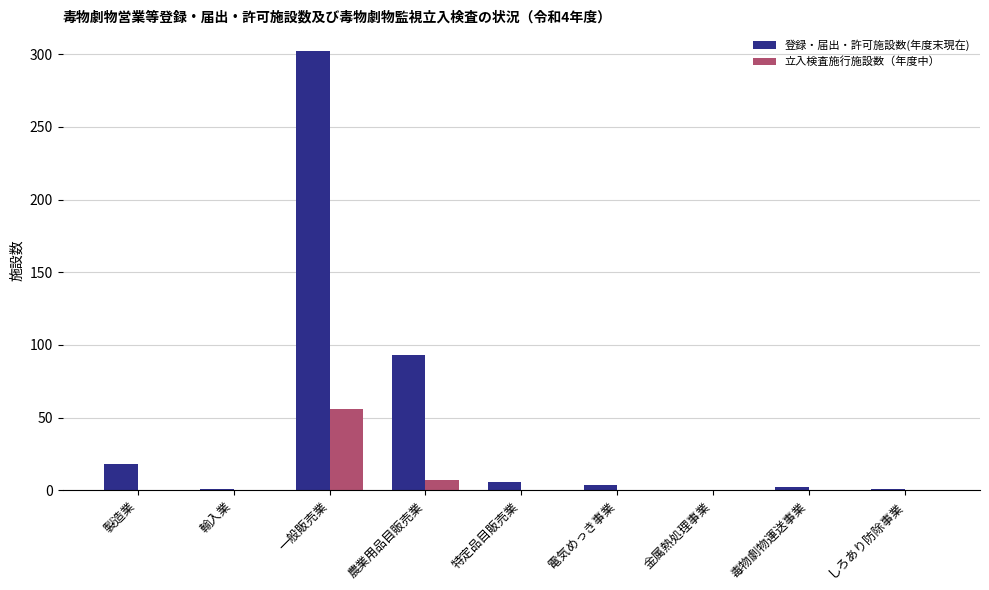

Are the bars horizontal?

No